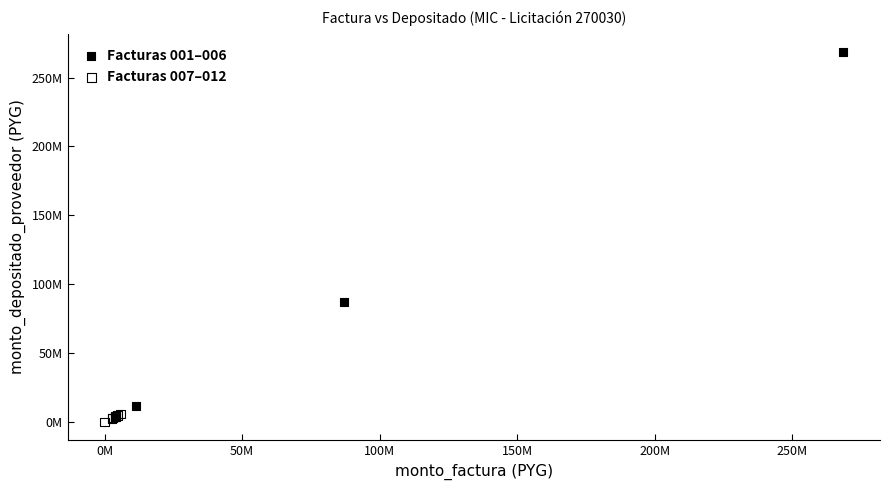

Which series contains the highest Y value?

Facturas 001–006